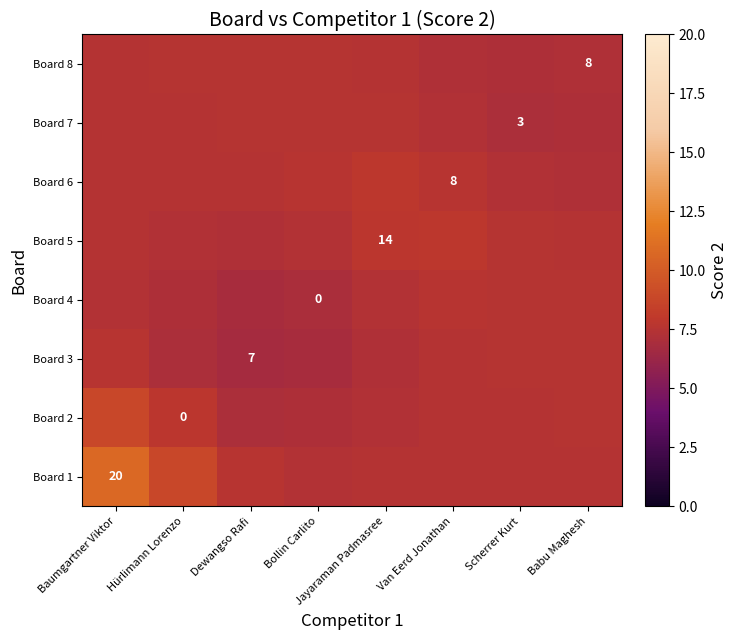

Which label corresponds to the largest value in the chart?

Baumgartner Viktor